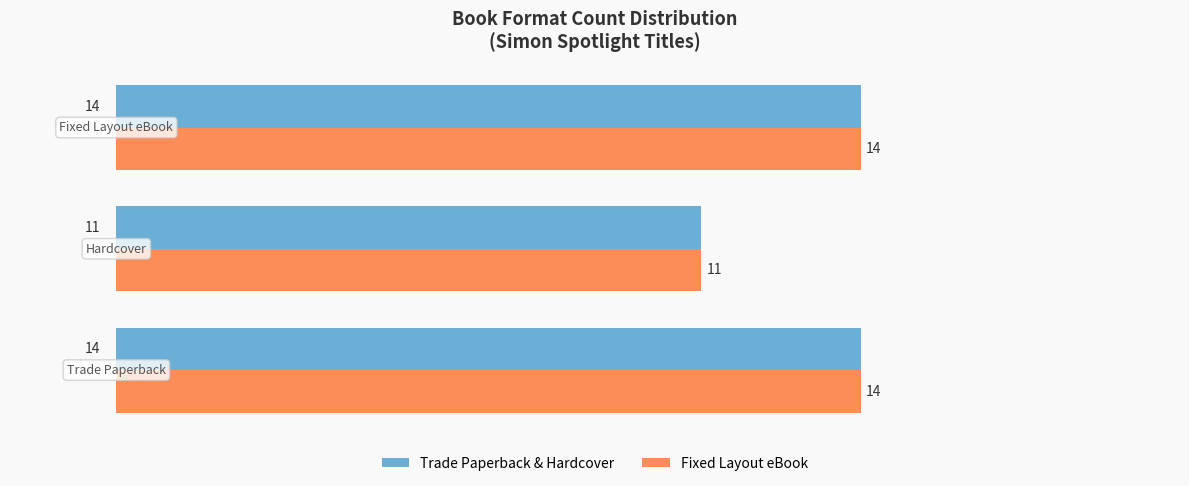

What is the smallest value displayed?

11